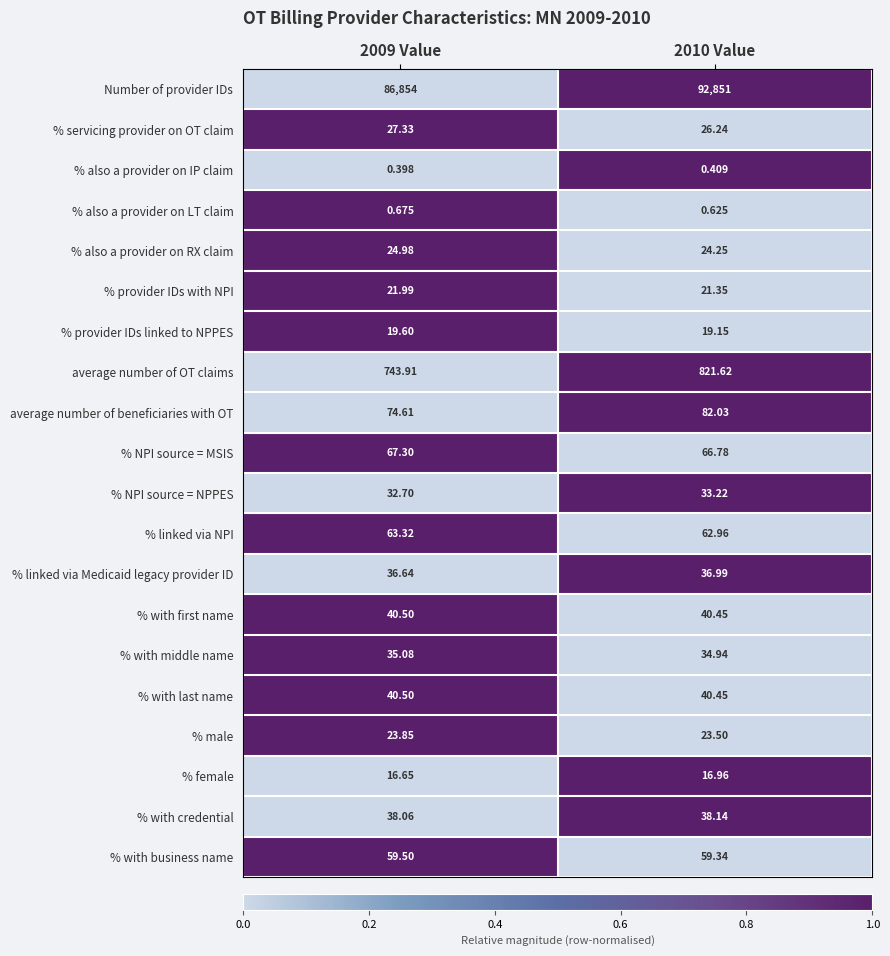

Which series has the largest total across all categories?

Number of provider IDs